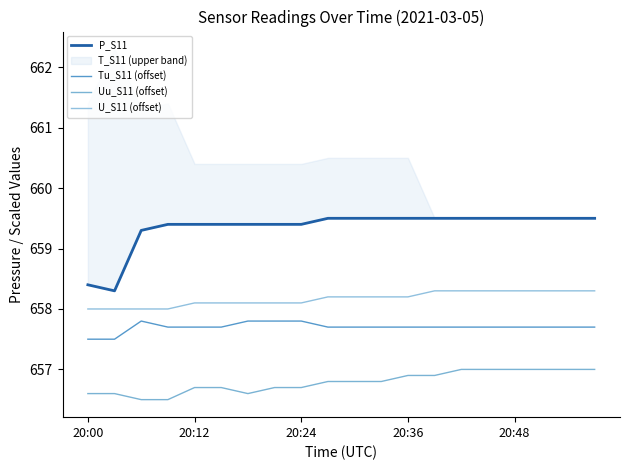

What is the minimum value shown in the chart?

656.5